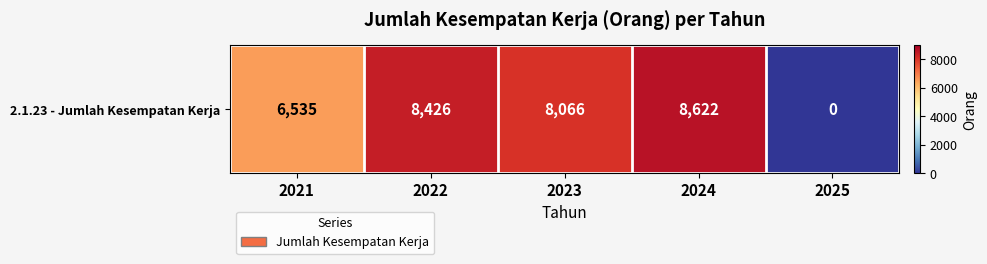

What is the sum of all values?

31649